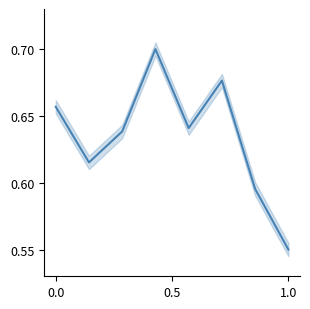

What is the difference between the second highest and second lowest values?

0.1